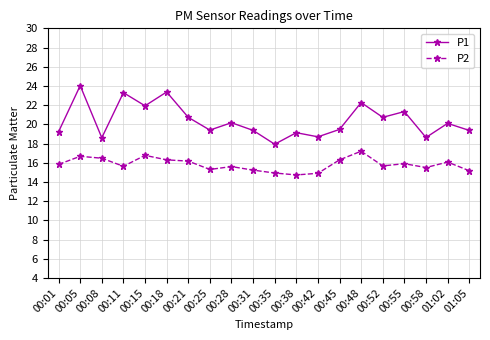

What is the sum of all P2 values?

316.3